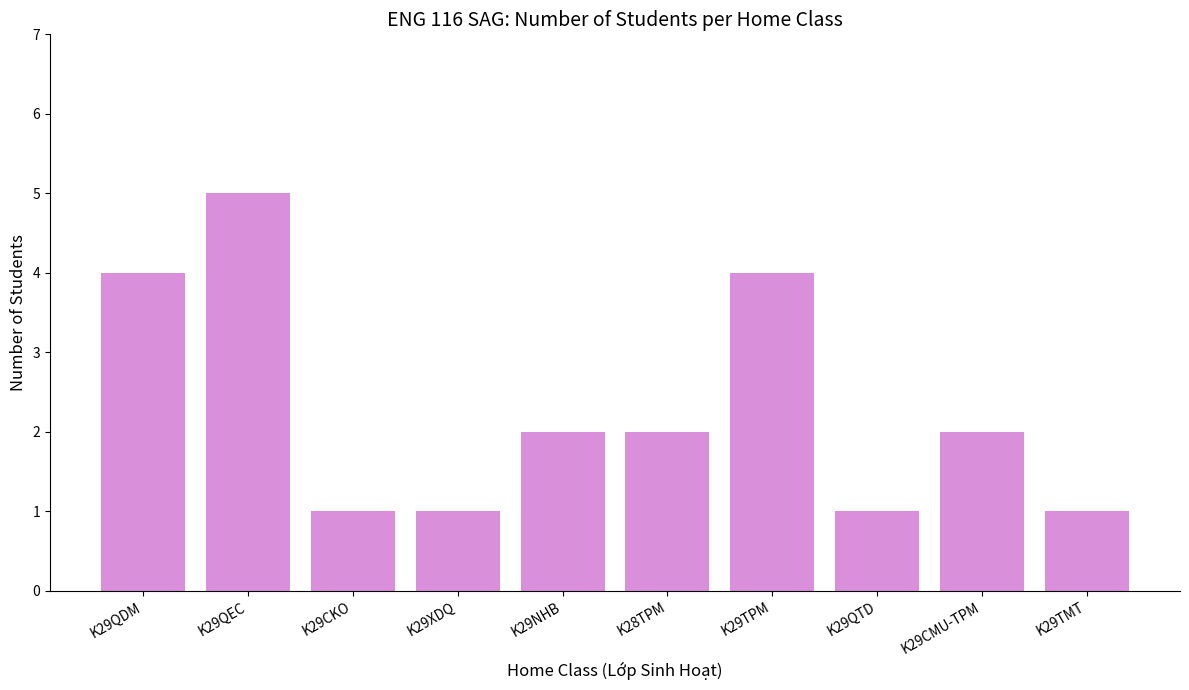

What is the average value?

2